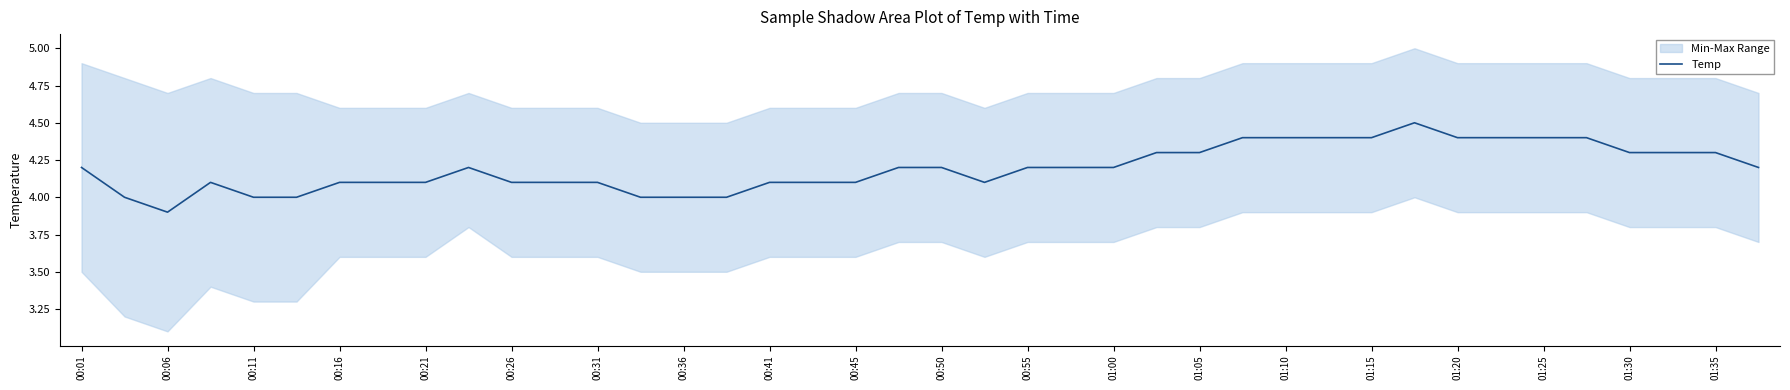

What is the maximum value for Temp?

4.5